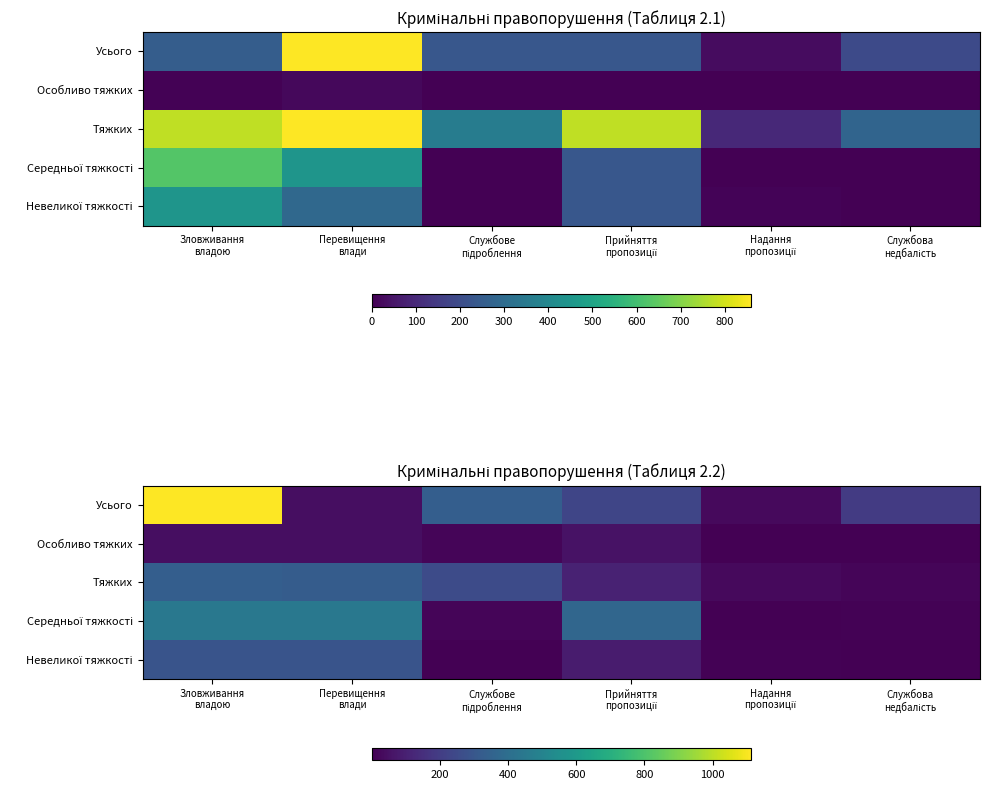

At how many categories does at least one series exceed 640?

1